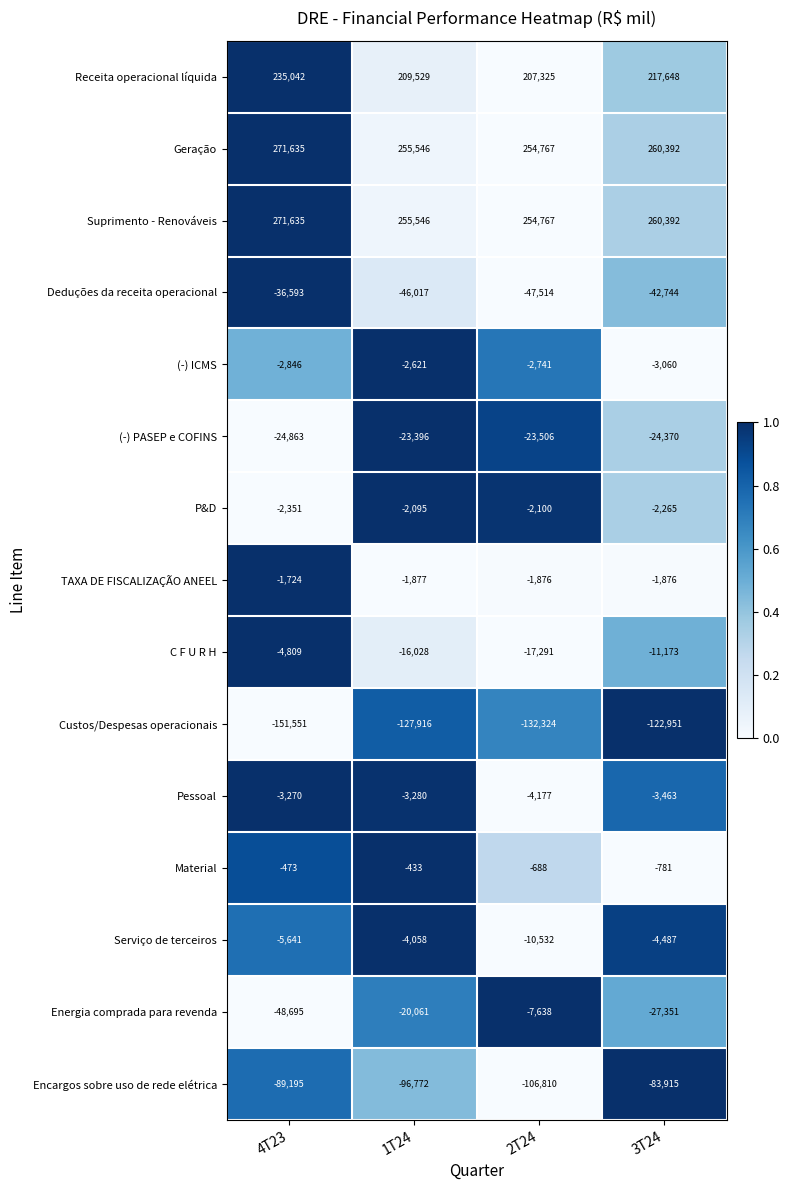

At which category is the sum across all series the highest?

3T24